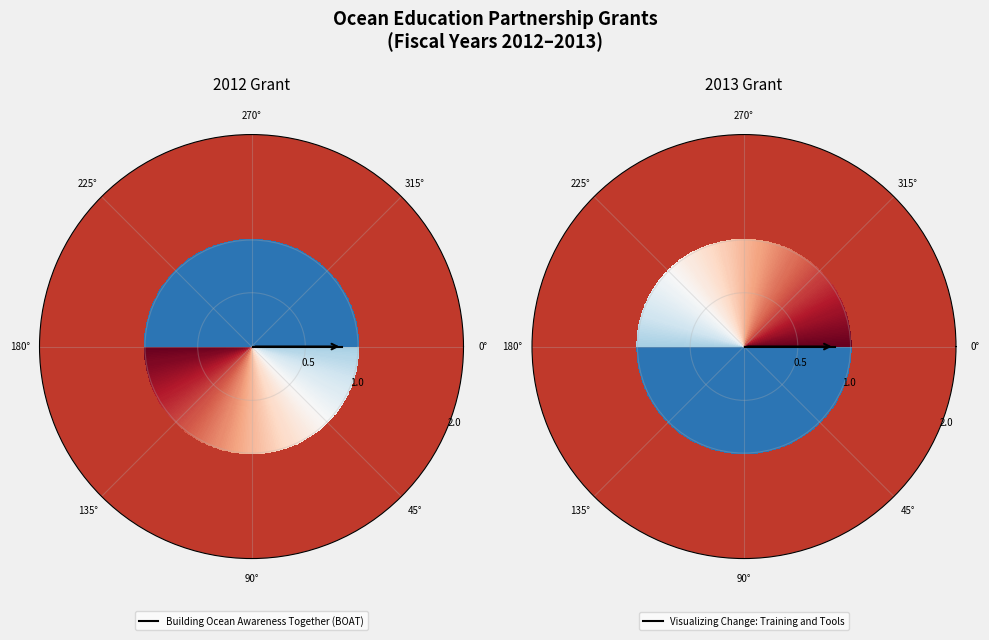

Which slice is the smallest?

Building Ocean Awareness Together (BOAT)